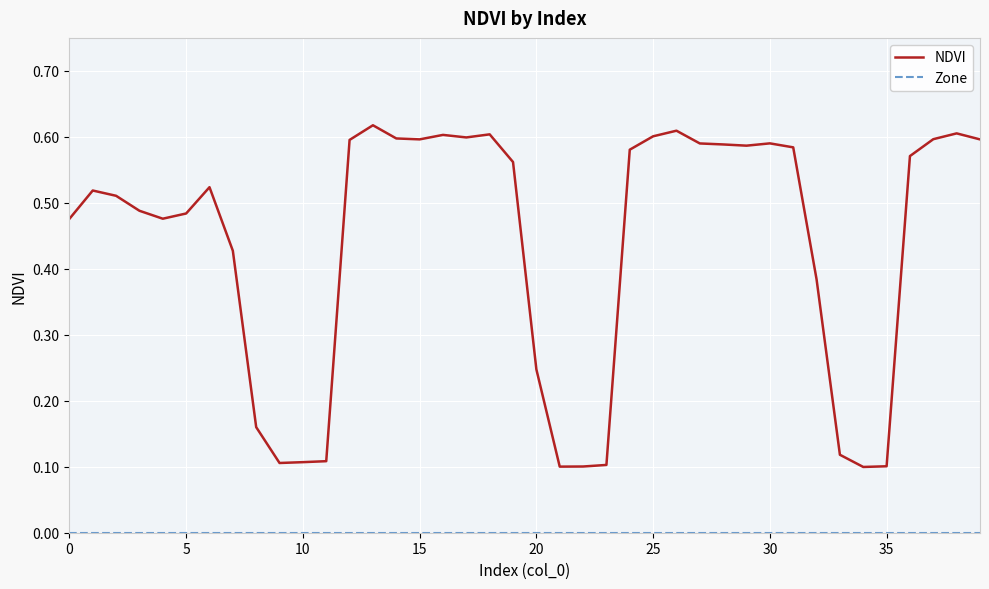

Which series has the largest total across all categories?

NDVI